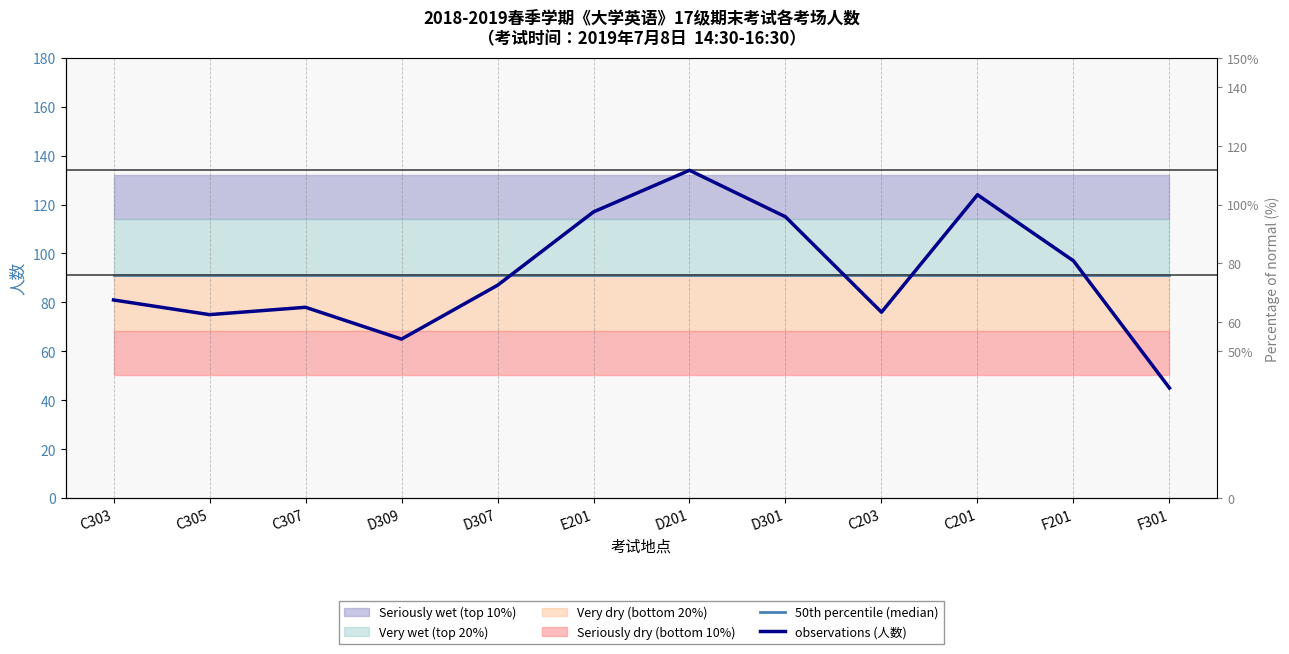

Is this an area chart (filled region under the line)?

No